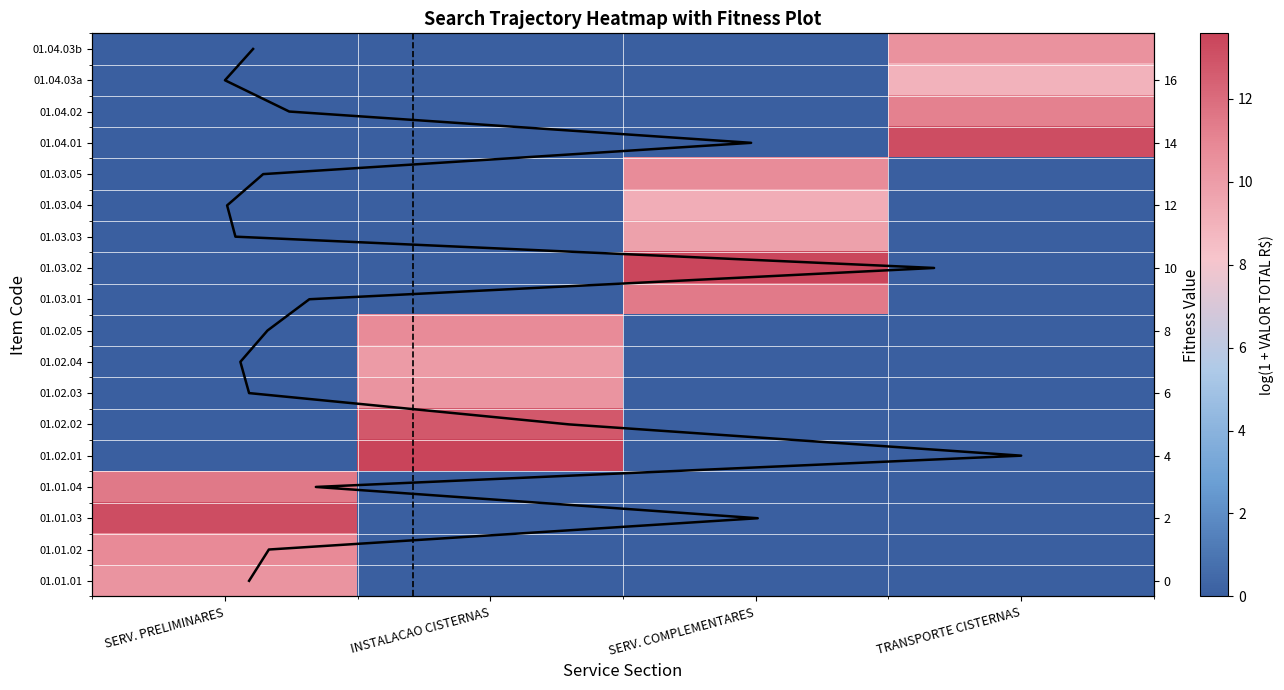

True or false: 01.04 has a value of 4.5 at INSTALACAO CISTERNAS.

False